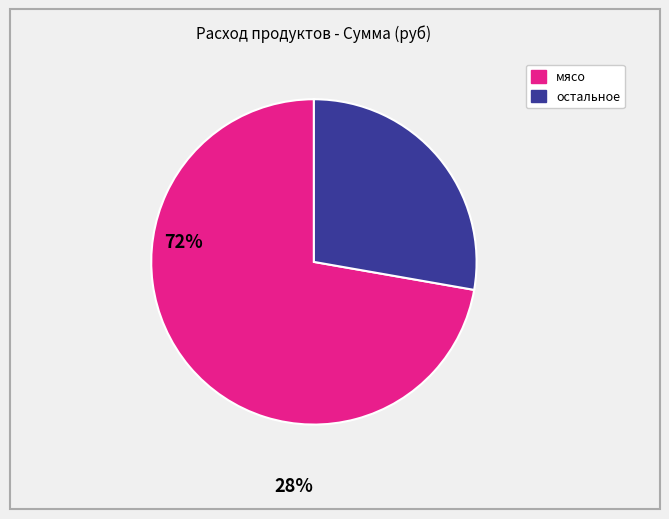

Is there any slice that represents more than half of the pie?

Yes